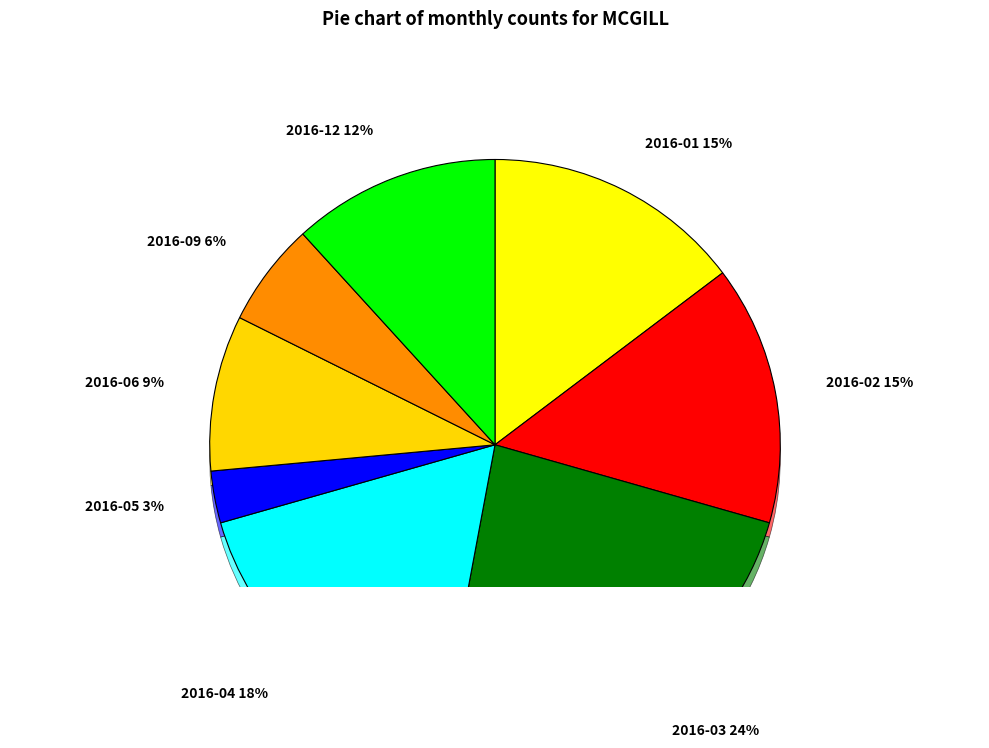

Between 2016-03 and 2016-12, which is larger?

2016-03